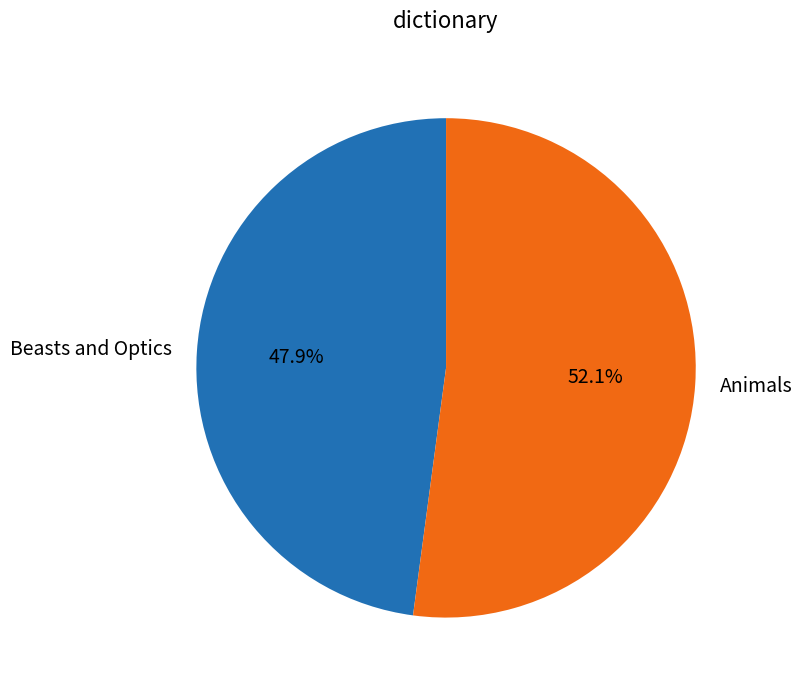

True or false: Beasts and Optics accounts for 48% of the total.

True